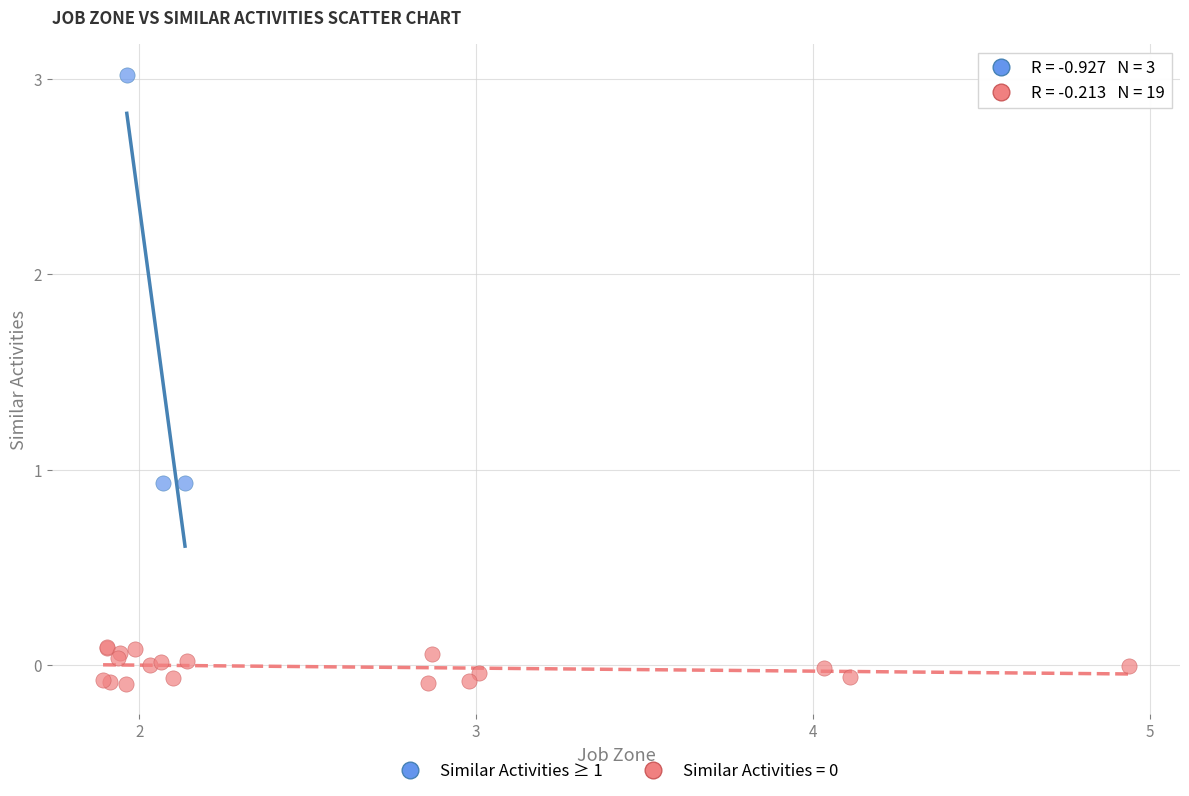

Which series reaches the maximum Y coordinate?

Similar Activities ≥ 1